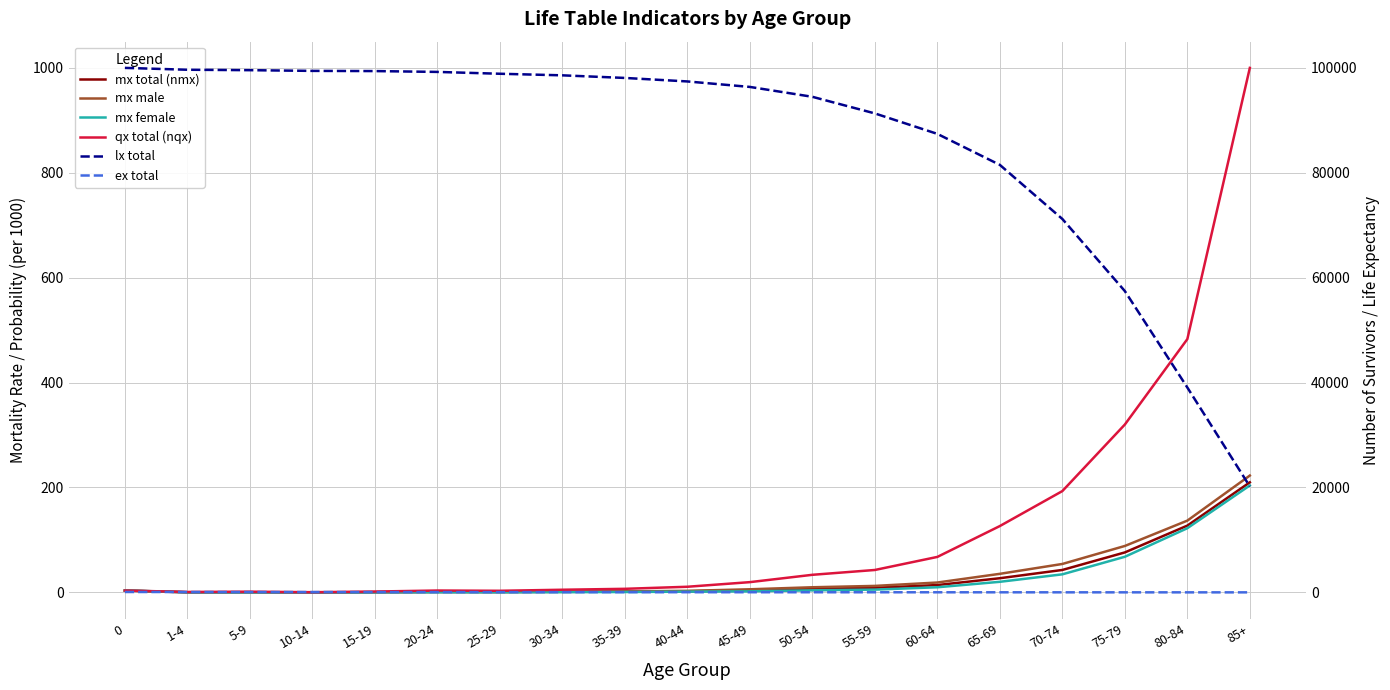

How many intersections are there between mx total (nmx) and mx male?

3